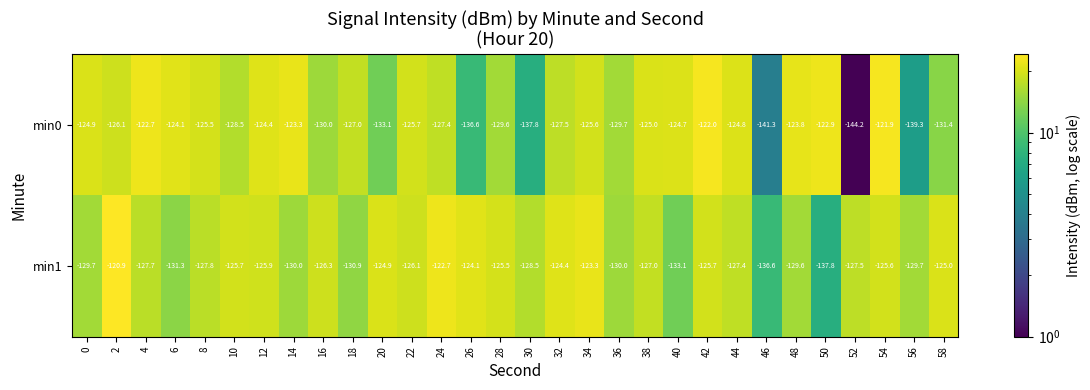

At which label is min1 closest to -129?

30